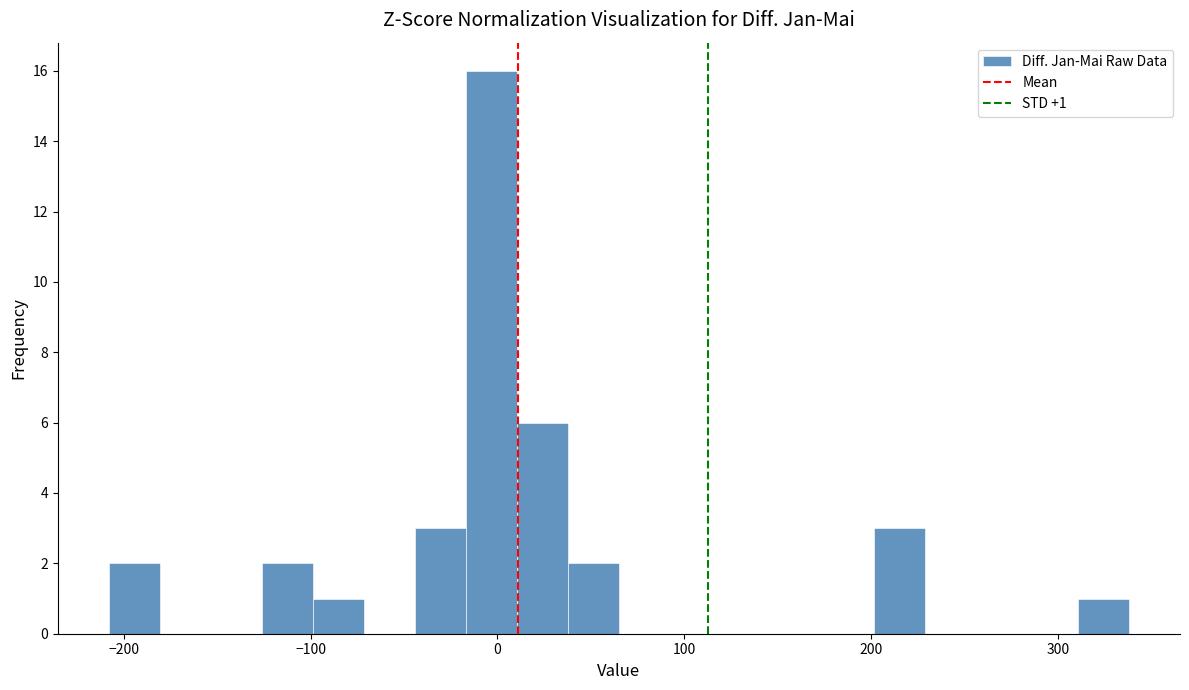

Read against the x-axis, roughly where is the centre of the tallest bar?

0